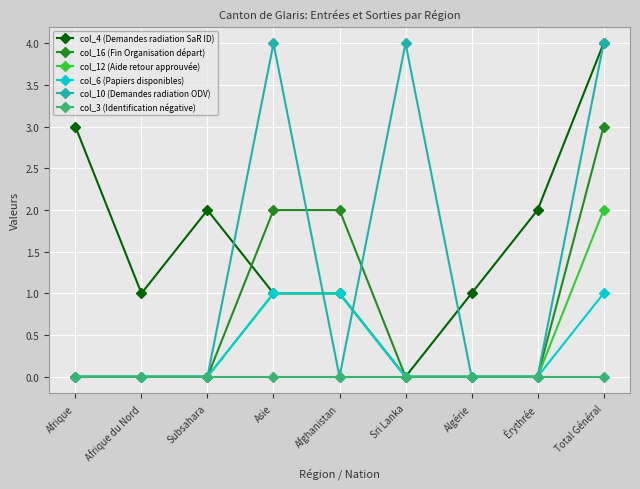

What is the sum of the col_12 (Aide retour approuvée) values at Total Général and Afghanistan?

3